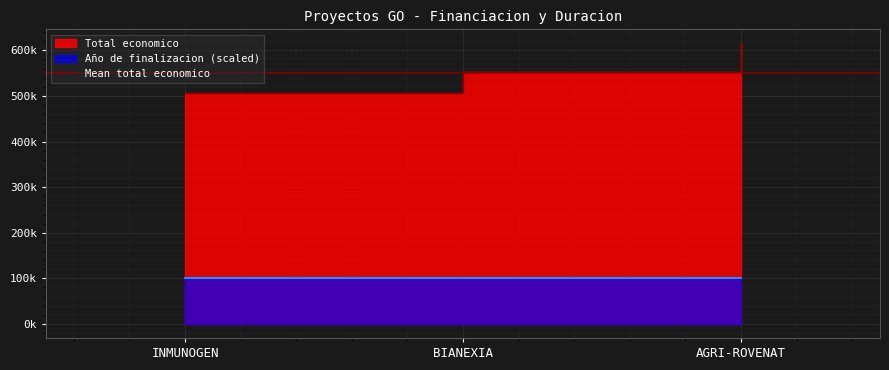

What is the smallest value displayed?

506703